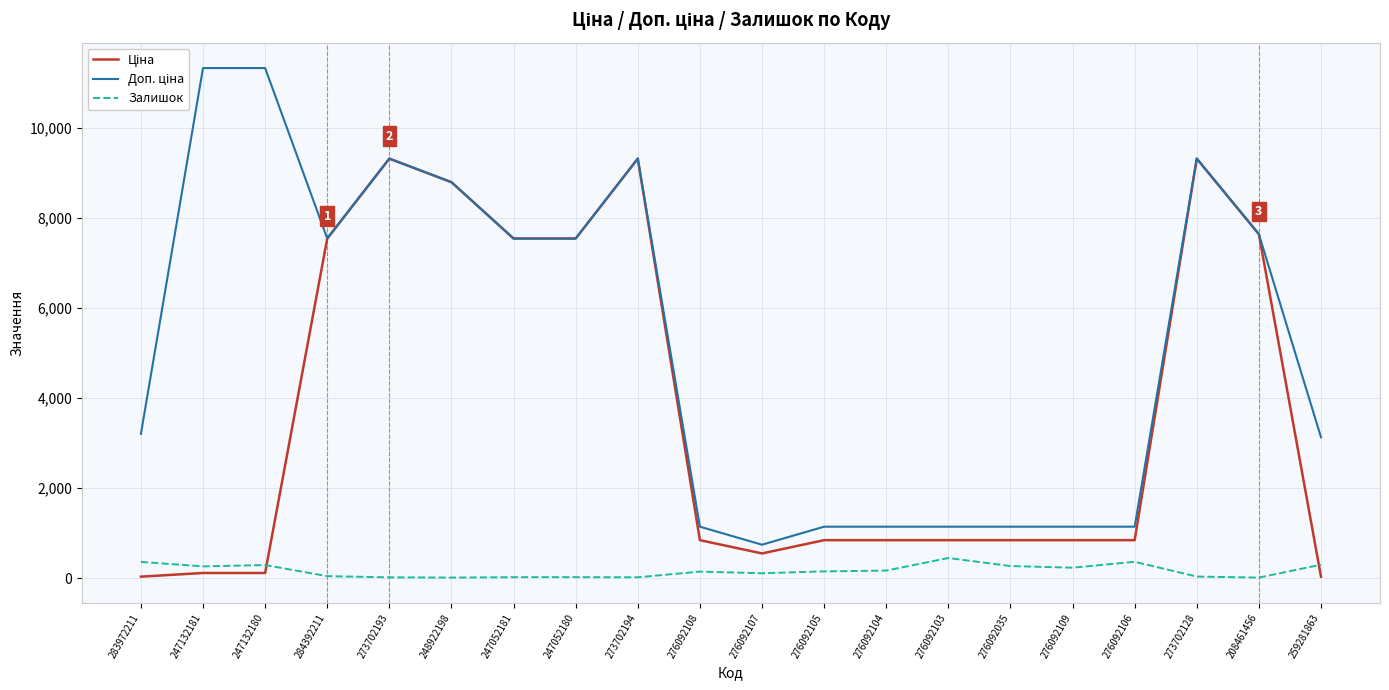

What is the maximum value shown in the chart?

11334.0